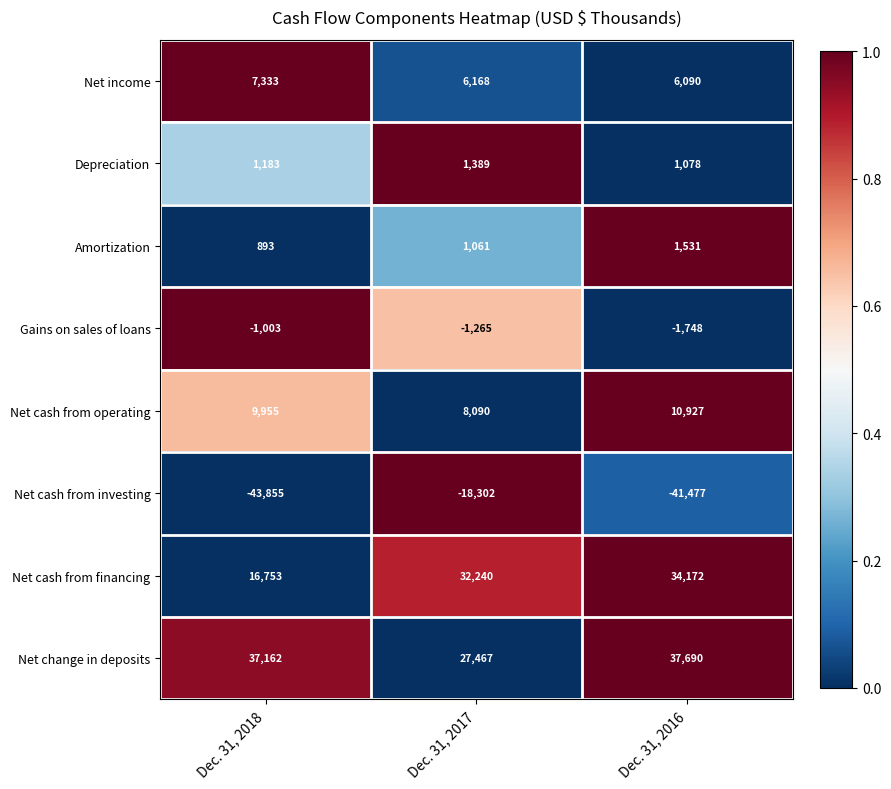

What is the lowest value of the Amortization series?

893